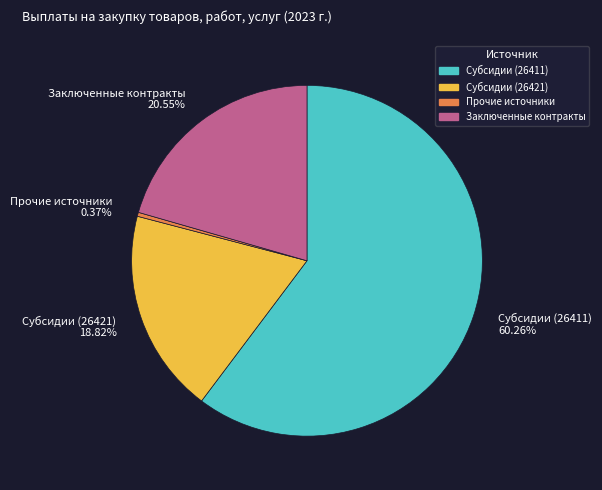

Rank the categories by value from highest to lowest.

Субсидии (26411) 60.26%, Заключенные контракты 20.55%, Субсидии (26421) 18.82%, Прочие источники 0.37%